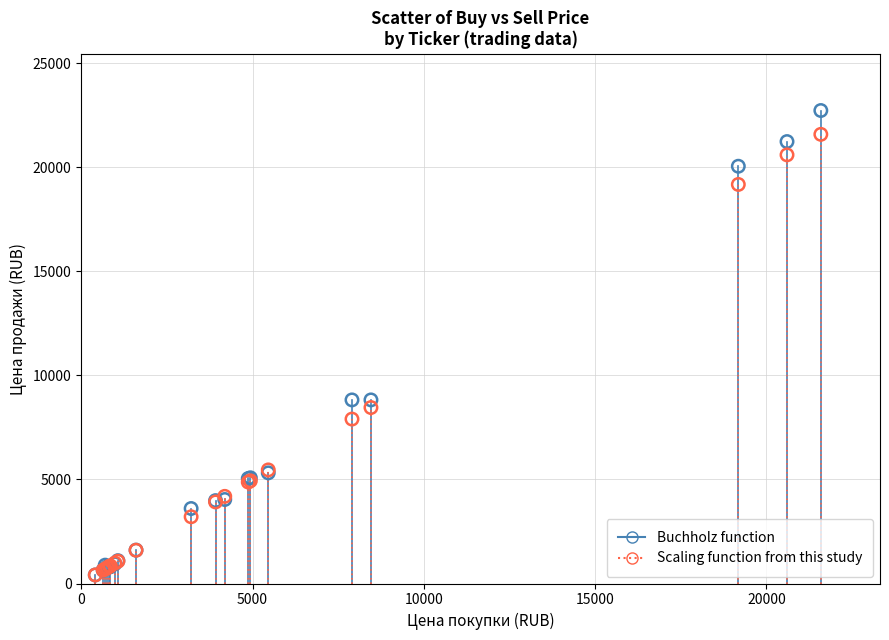

What are all the series names shown in the legend?

Buchholz function, Scaling function from this study